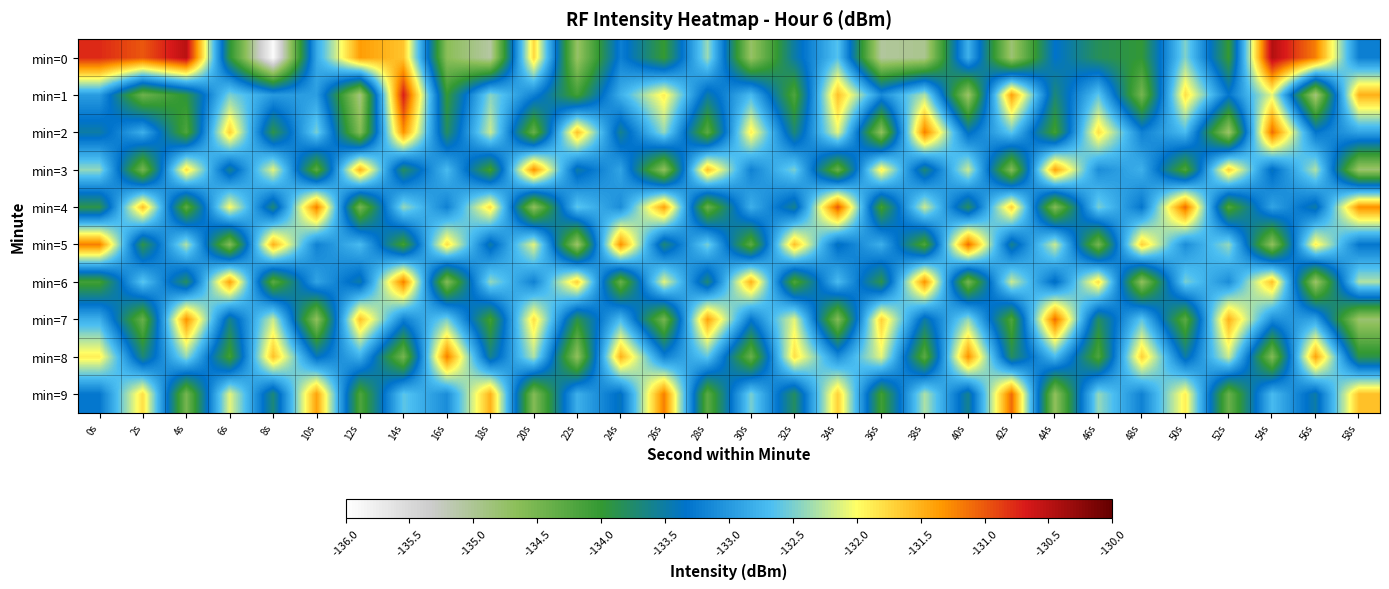

Which series changed the most between 28s and 36s?

min=0